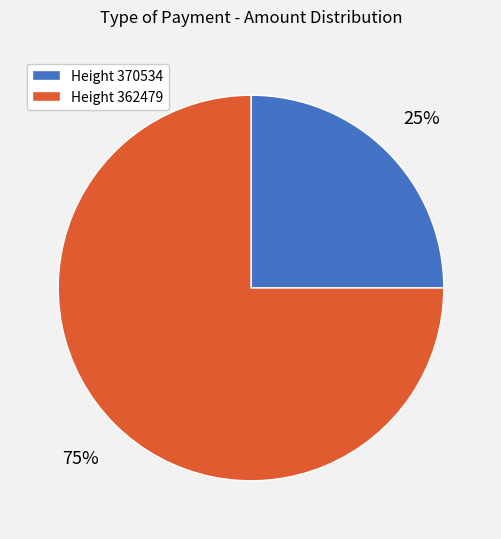

To the nearest percent, what is the difference between the largest and smallest slice percentages?

50%